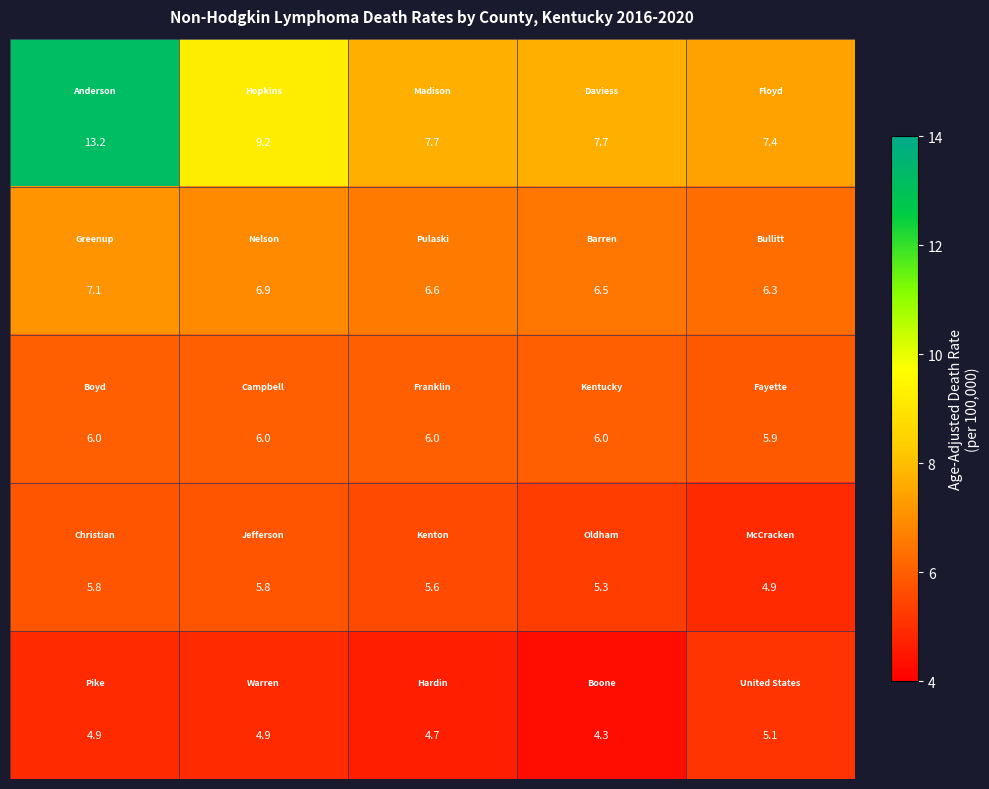

What is the greatest value displayed?

13.2